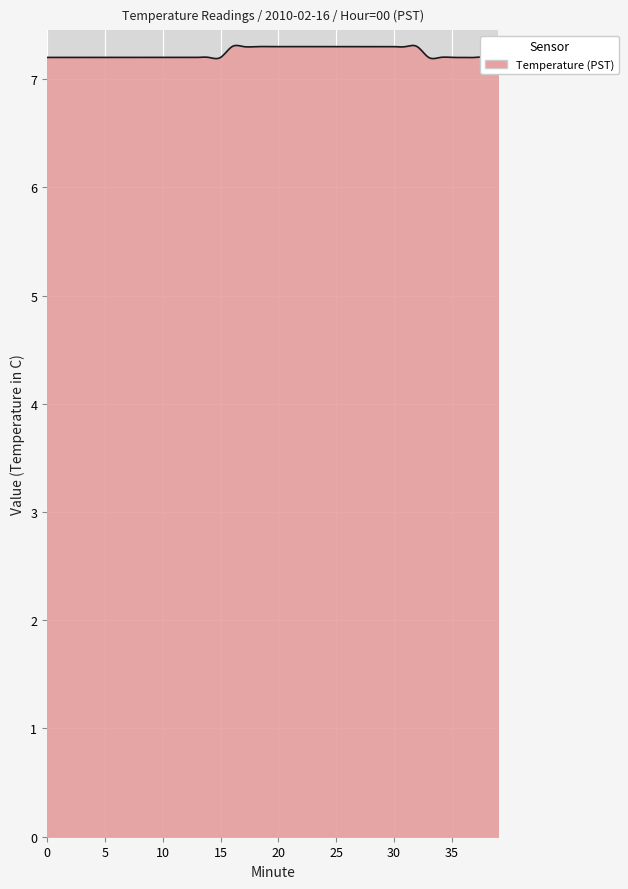

What is the difference between the maximum and minimum values?

0.2